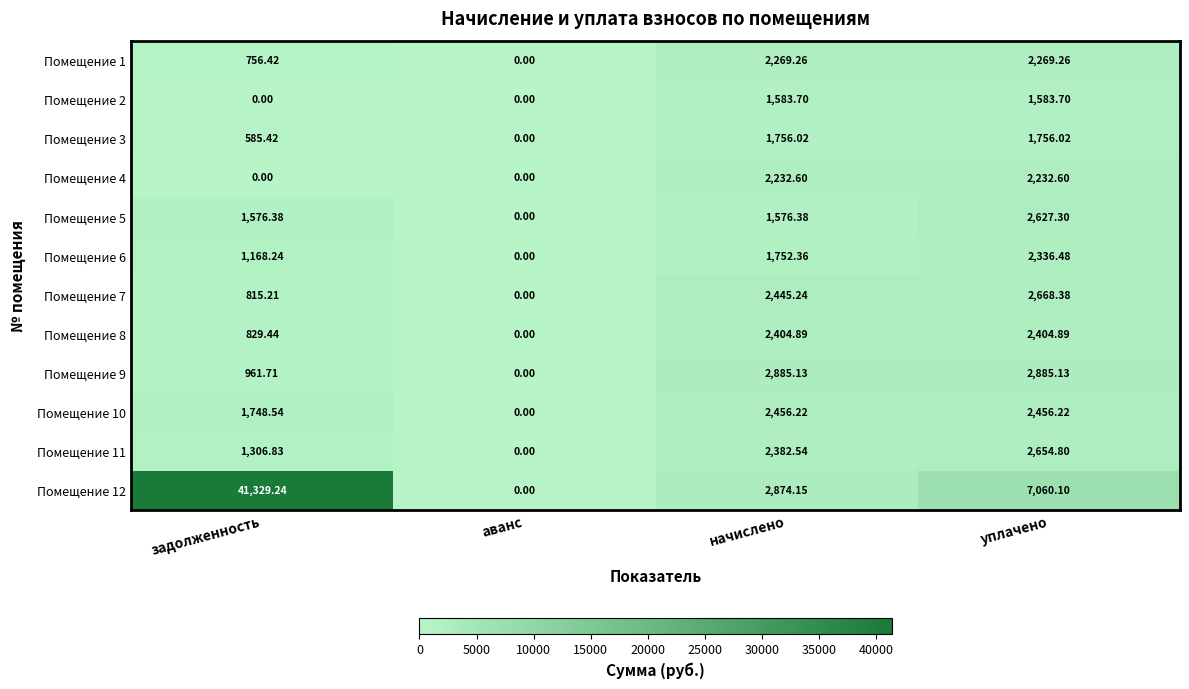

At which category is the sum across all series the highest?

задолженность